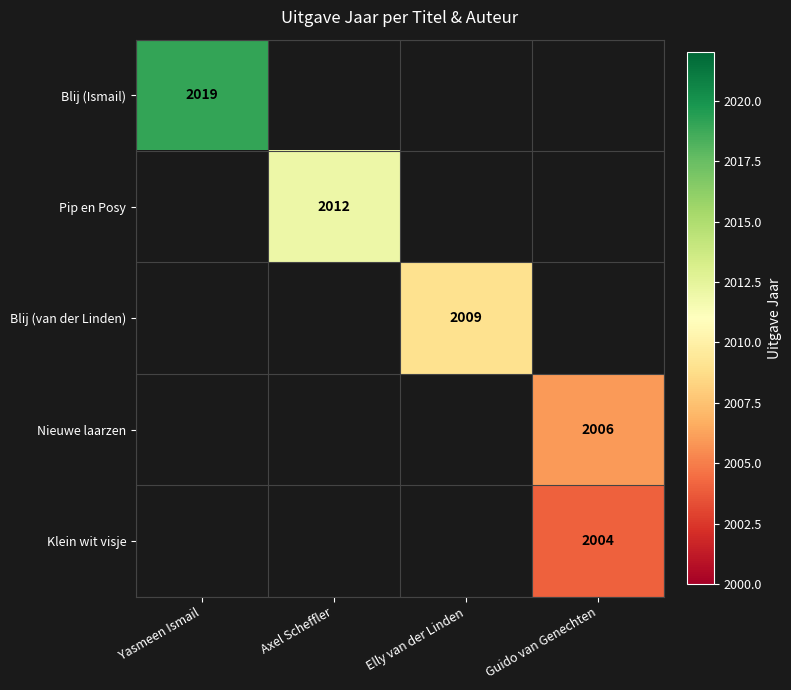

The value of Blij (van der Linden) at Elly van der Linden is 3229. True or false?

False